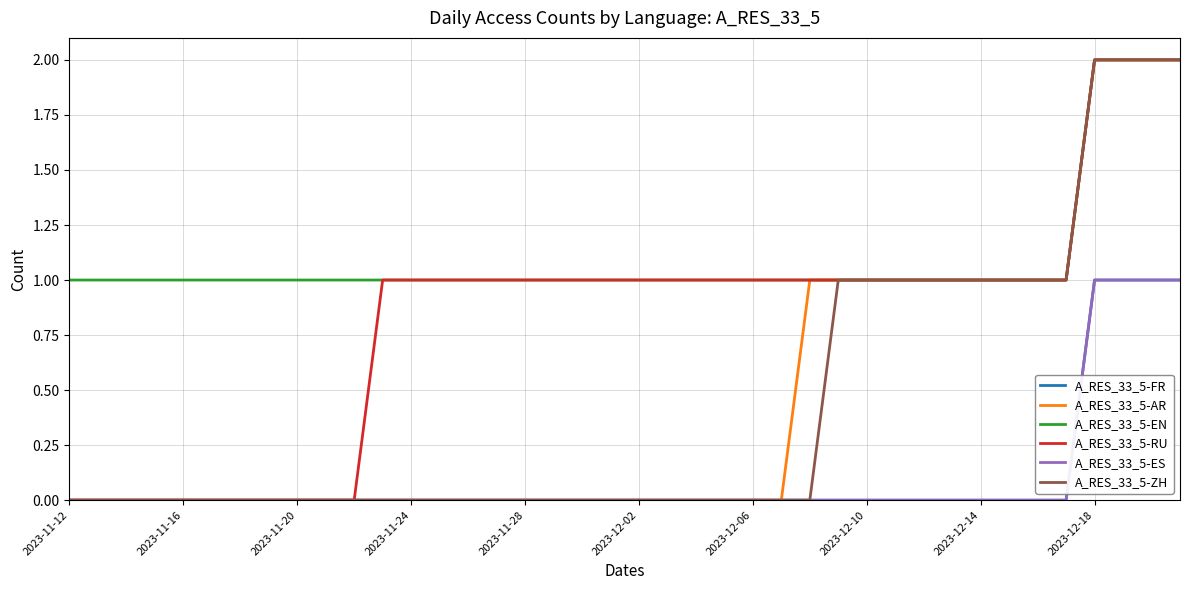

True or false: A_RES_33_5-ZH and A_RES_33_5-EN cross at least once.

False